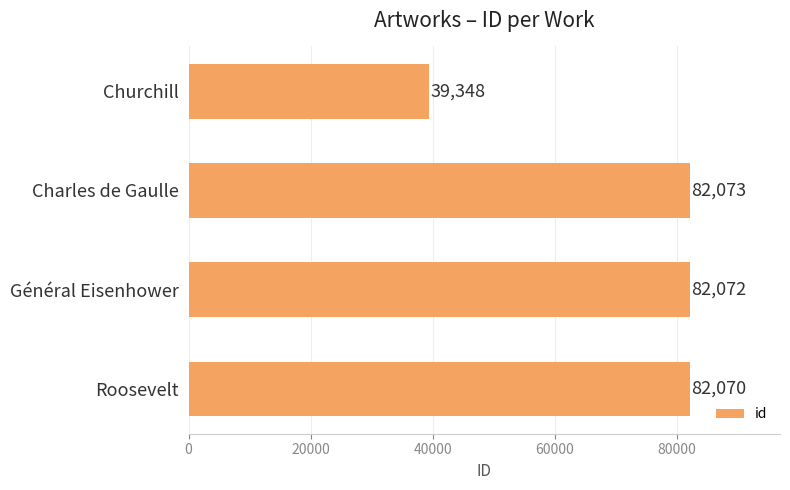

How many values are below 82072?

2